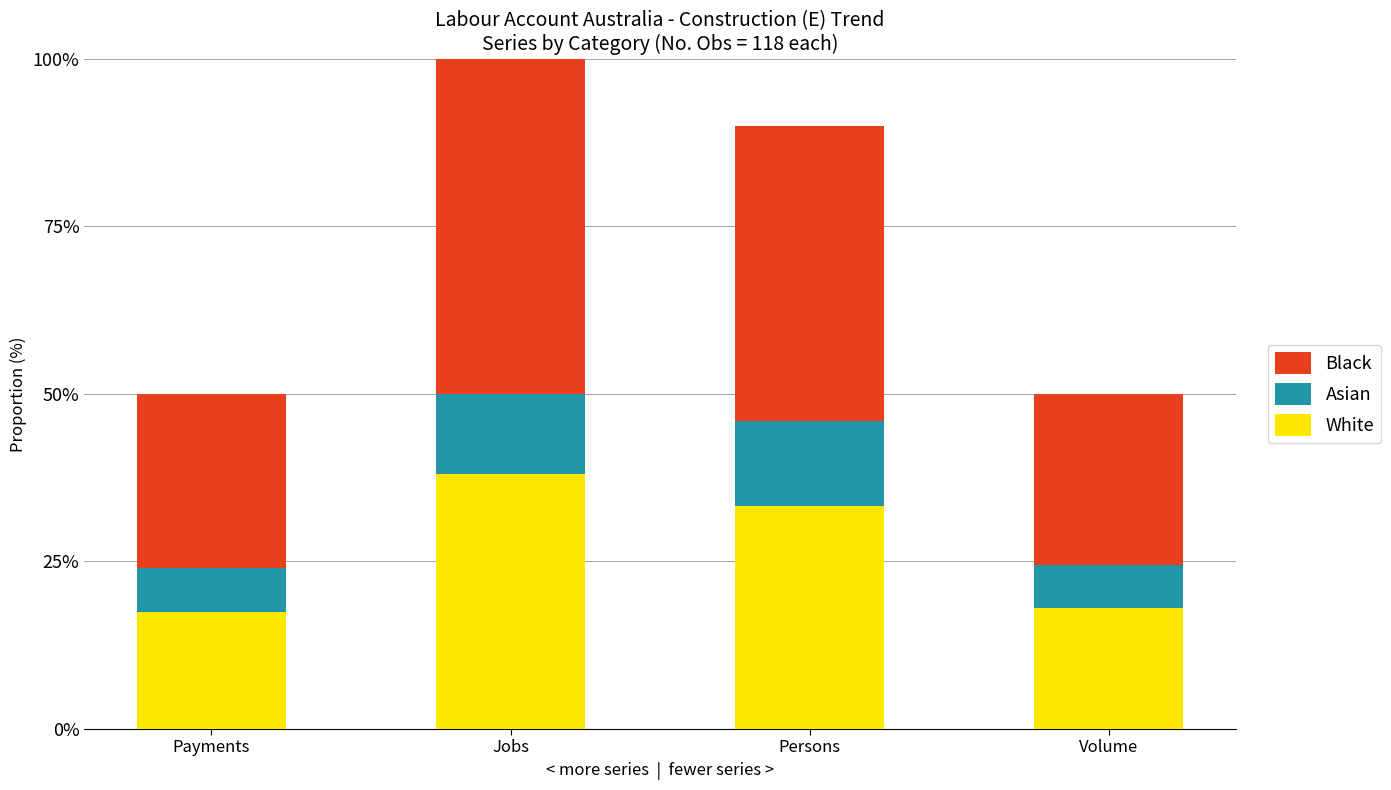

What is the maximum value for White?

38.0